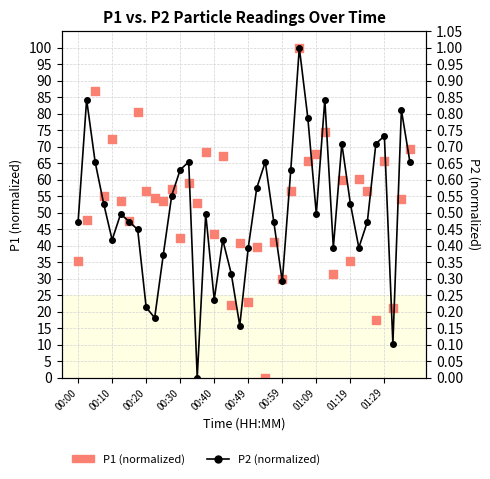

What is the total value across all series at 17?

67.7